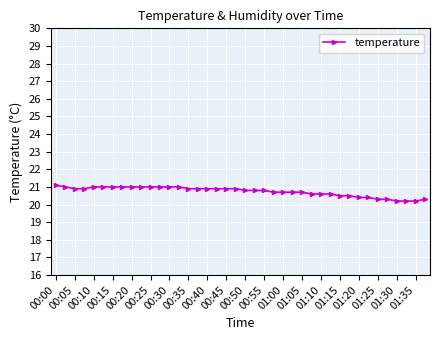

Reading left to right, what are all the values shown in this chart?

21.1	21.0	20.9	20.9	21.0	21.0	21.0	21.0	21.0	21.0	21.0	21.0	21.0	21.0	20.9	20.9	20.9	20.9	20.9	20.9	20.8	20.8	20.8	20.7	20.7	20.7	20.7	20.6	20.6	20.6	20.5	20.5	20.4	20.4	20.3	20.3	20.2	20.2	20.2	20.3